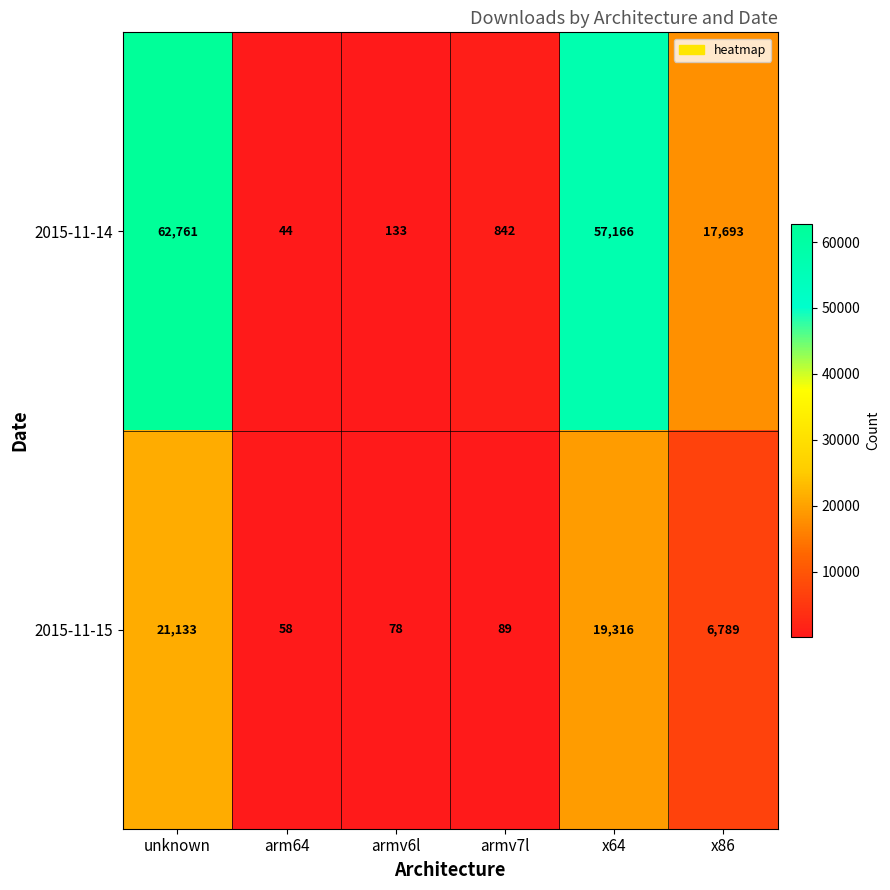

Reading left to right, extract all data points from this chart.

2015-11-14: 62761	44	133	842	57166	17693
2015-11-15: 21133	58	78	89	19316	6789